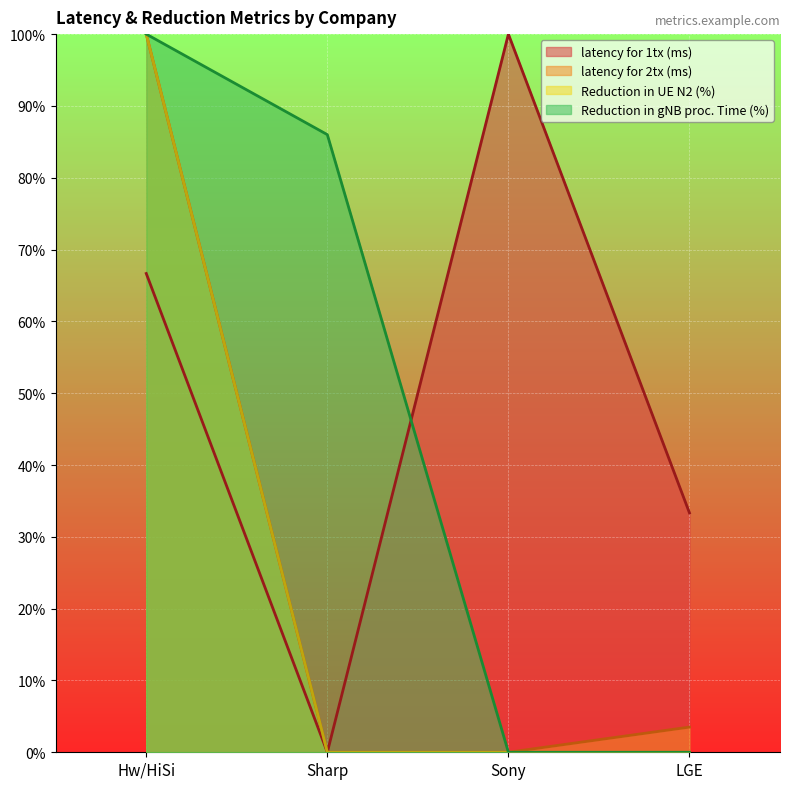

The value of latency for 1tx (ms) at LGE is 33.3. True or false?

True